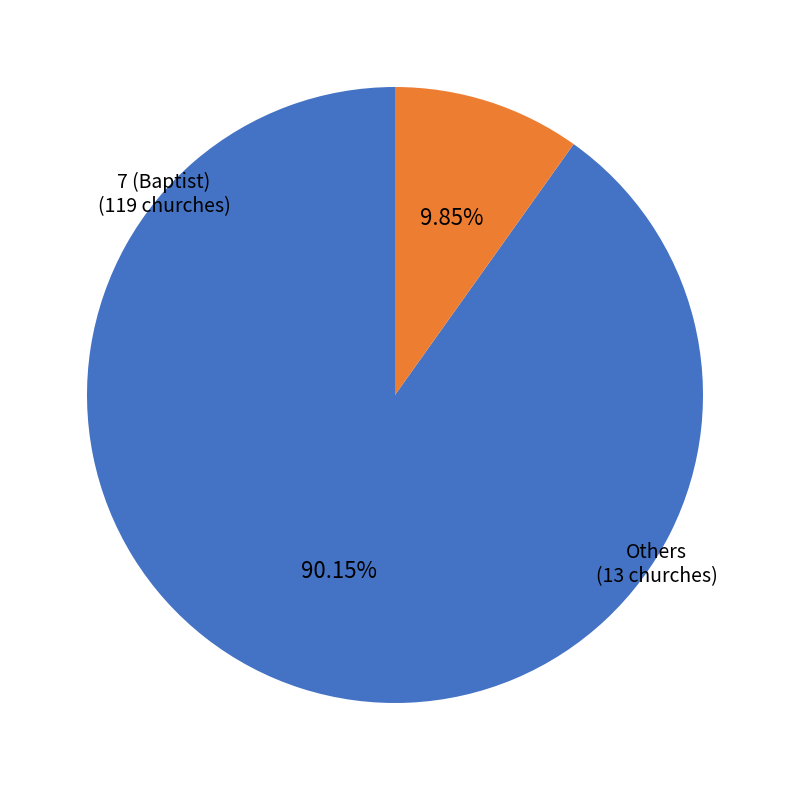

Is there a majority slice in this chart?

Yes